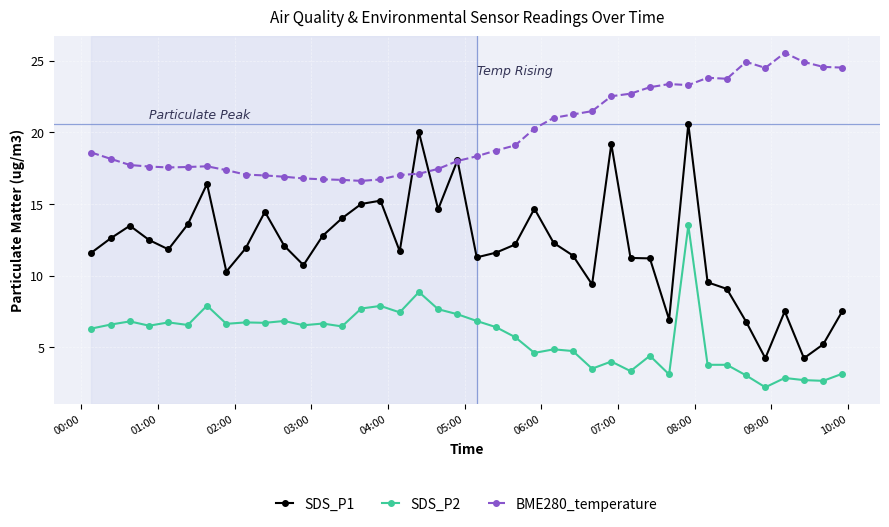

What is the value of the BME280_temperature point at the 27th from the left?

21.5